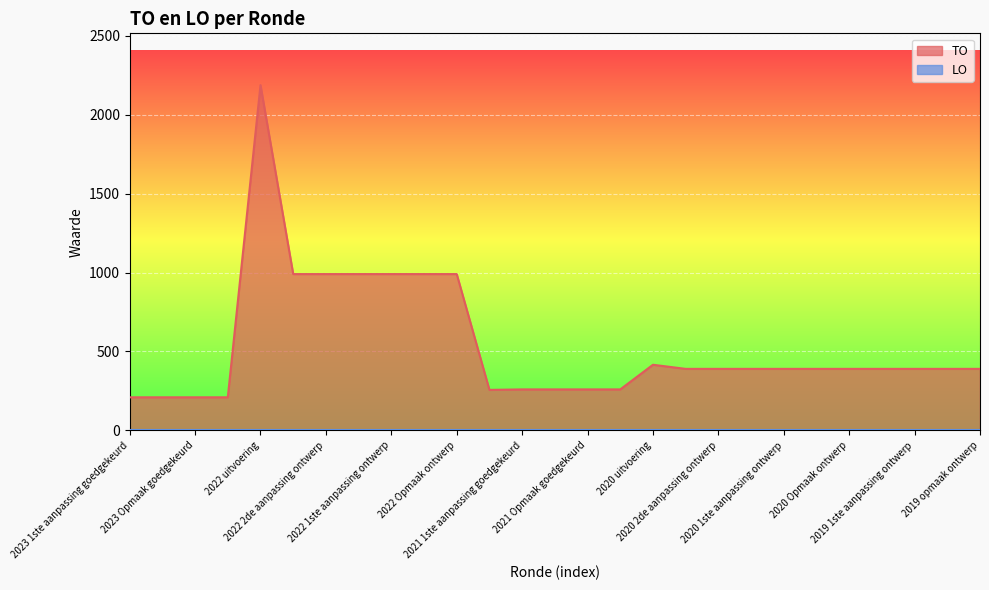

Reading right to left, transcribe all the data shown in this chart.

390	390	390	390	390	390	390	390	390	390	416	260	260	260	260	257	990	990	990	990	990	990	2186	210	210	210	210